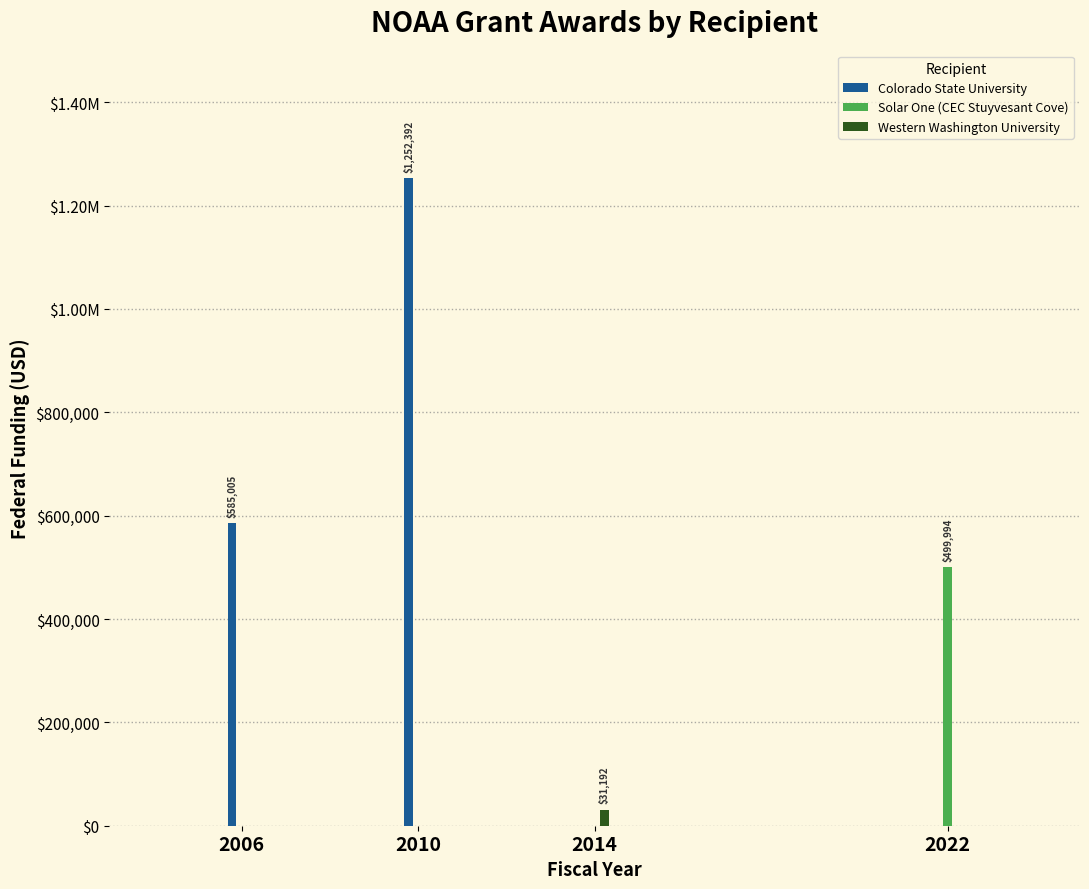

What are all the series names shown in the legend?

Colorado State University, Solar One (CEC Stuyvesant Cove), Western Washington University